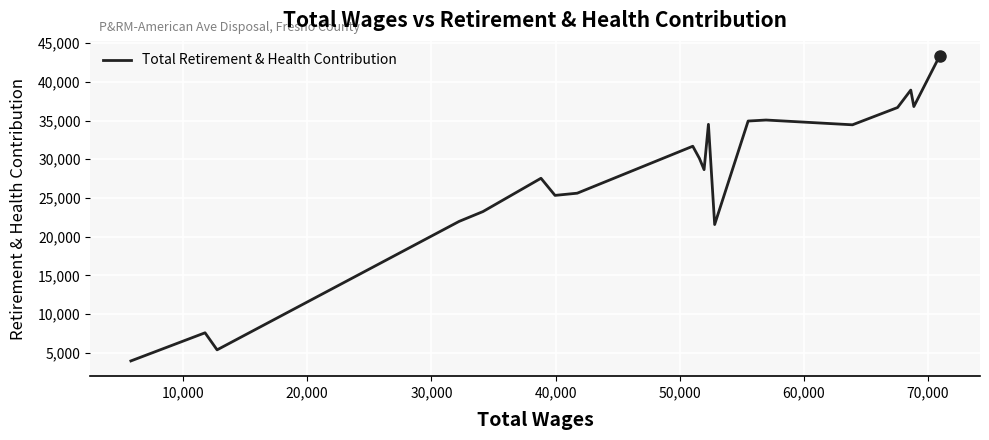

How many interior local valleys (lower than both neighbors) does the data have?

6